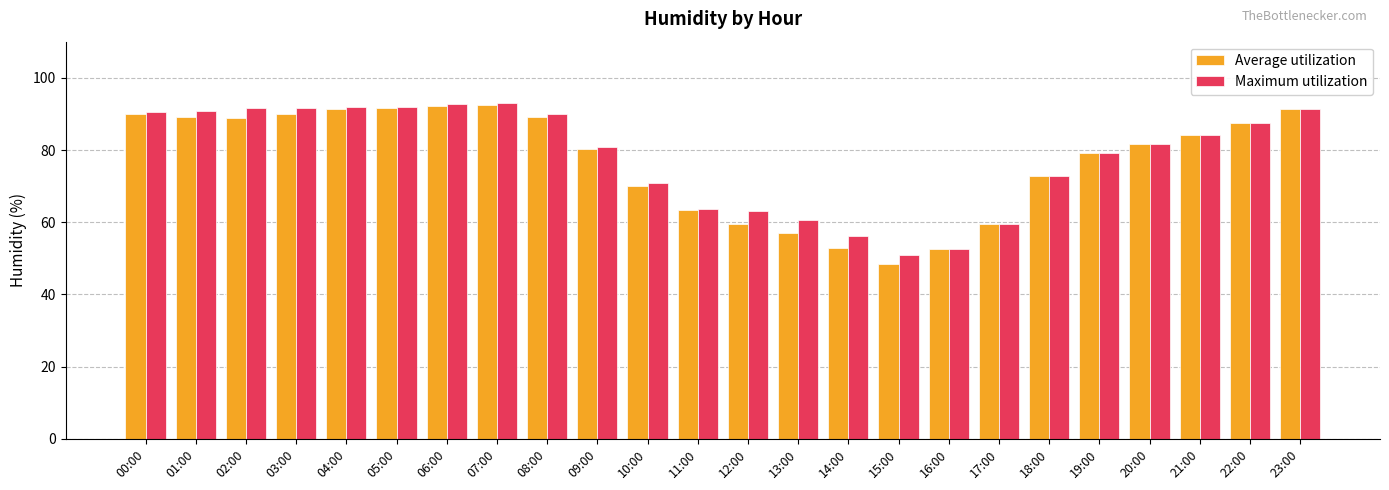

How many groups of bars are there?

24